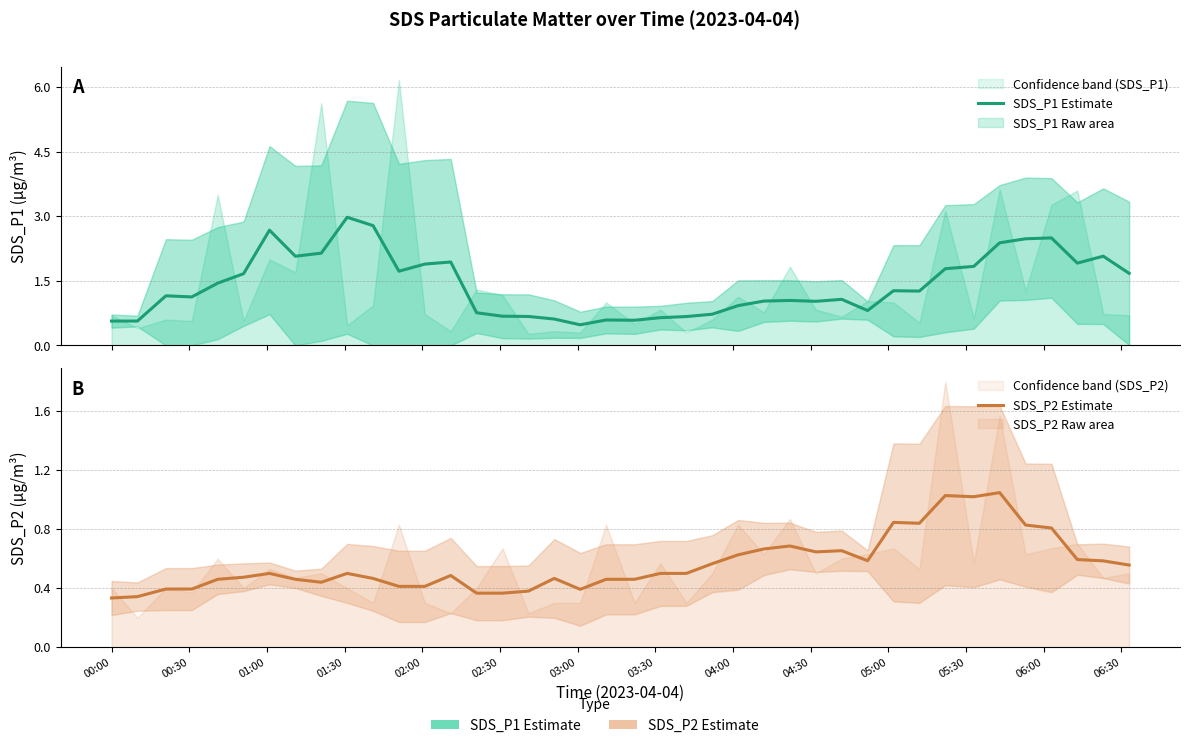

Is the value of SDS_P2 Estimate at 00:30 greater than the value of SDS_P1 Estimate at 34?

No